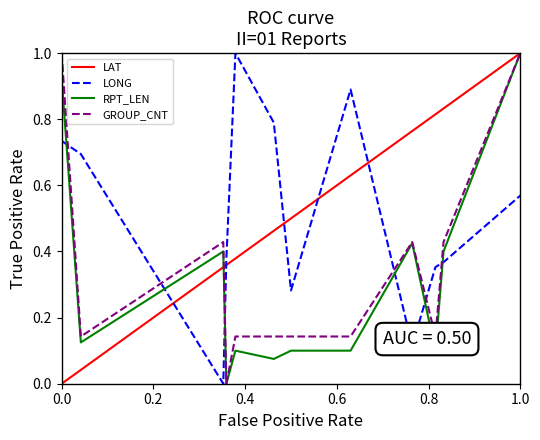

Rank the series by their maximum value, from lowest to highest.

LAT, LONG, RPT_LEN, GROUP_CNT